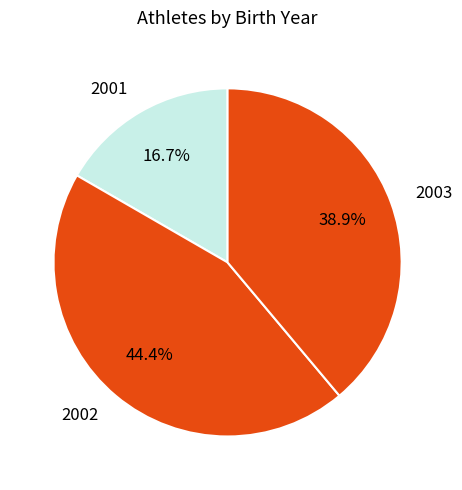

What percentage is the 2003 slice, to the nearest percent?

39%